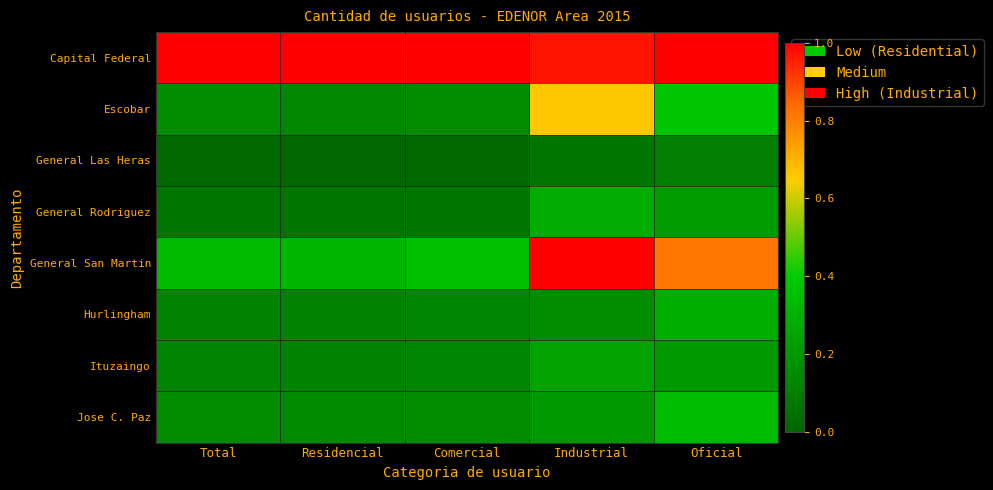

Rank the series at Oficial from highest to lowest value.

Capital Federal, General San Martin, Escobar, Jose C. Paz, Hurlingham, General Rodriguez, Ituzaingo, General Las Heras